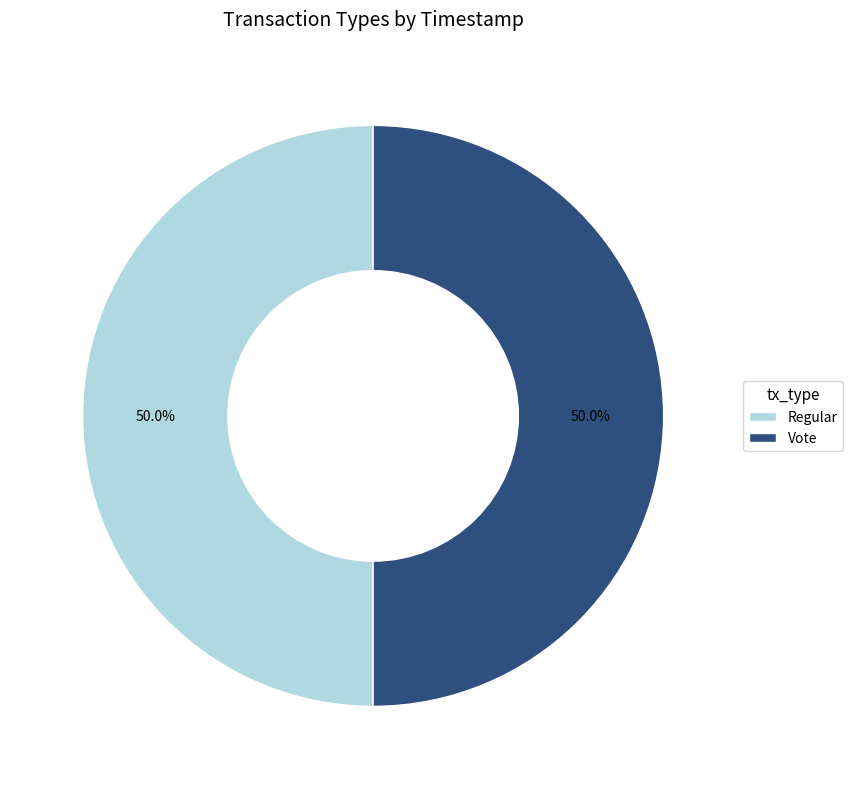

To the nearest percent, what percentage of the pie is Vote?

50%